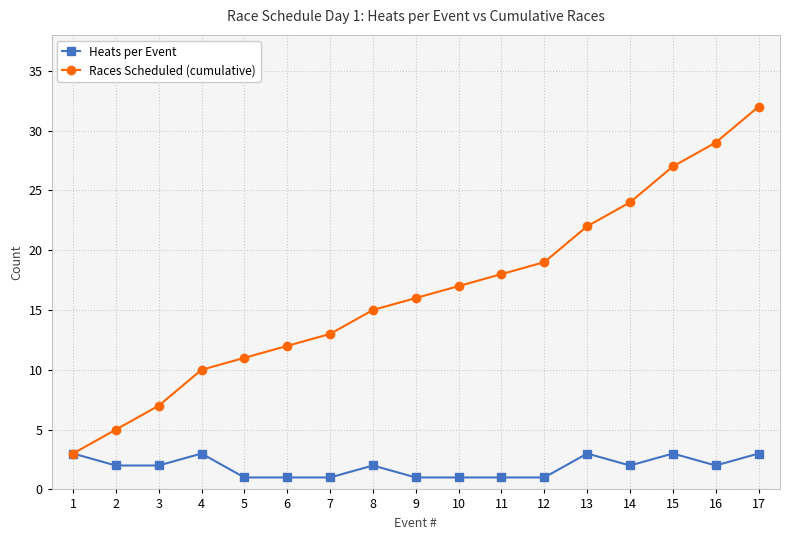

What is the value of the Heats per Event point at the 6th from the left?

1